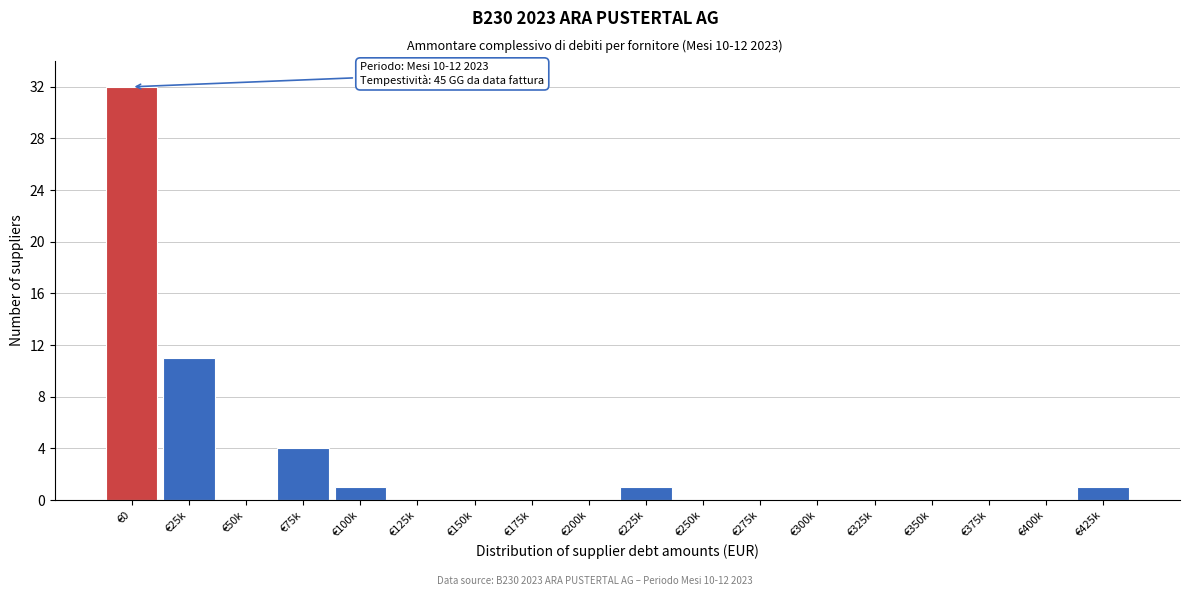

Reading left to right, transcribe all the data shown in this chart.

€0=32	€25k=11	€50k=0	€75k=4	€100k=1	€125k=0	€150k=0	€175k=0	€200k=0	€225k=1	€250k=0	€275k=0	€300k=0	€325k=0	€350k=0	€375k=0	€400k=0	€425k=1